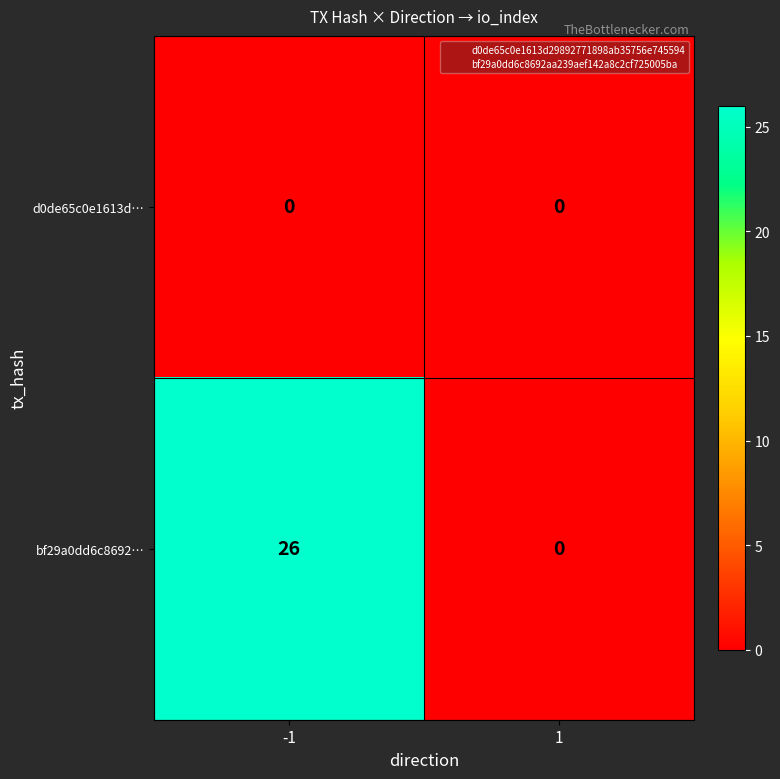

What is the greatest value displayed?

26